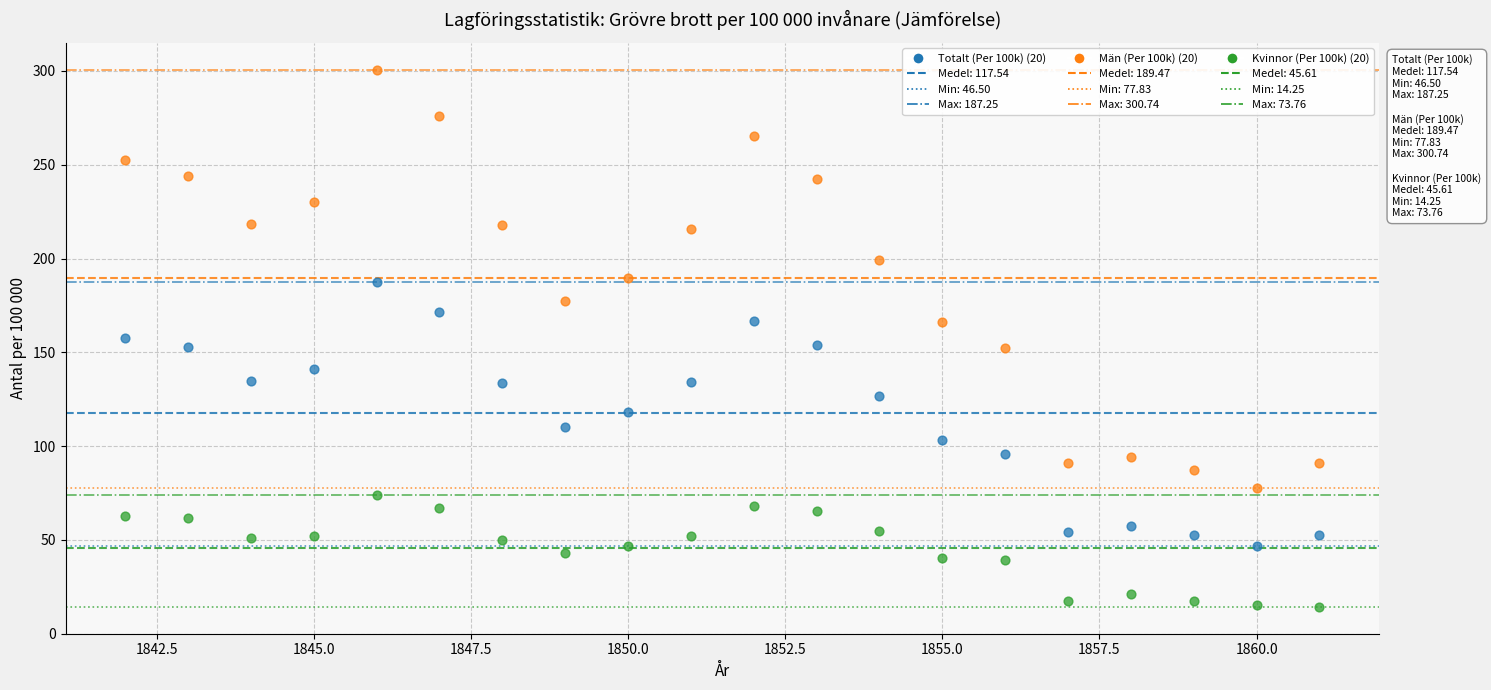

Across all data points, what is the range of Y values (max minus min)?

286.5